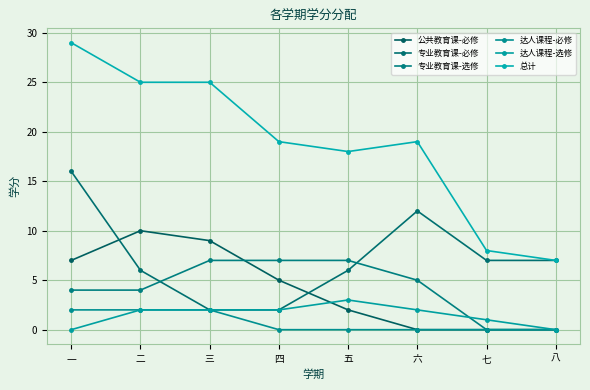

True or false: 公共教育课-必修 and 达人课程-必修 intersect in this chart.

False